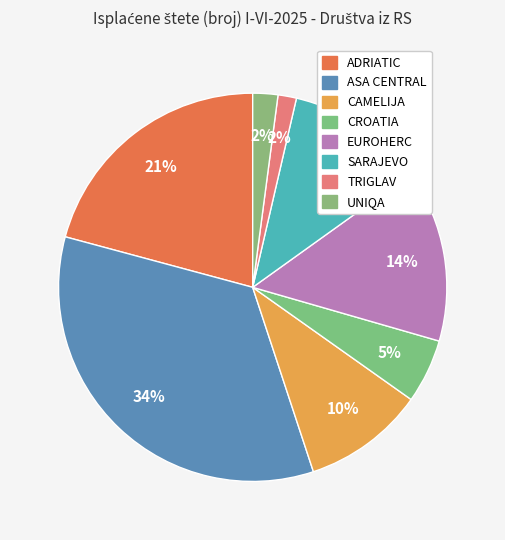

How many segments does this pie chart have?

8